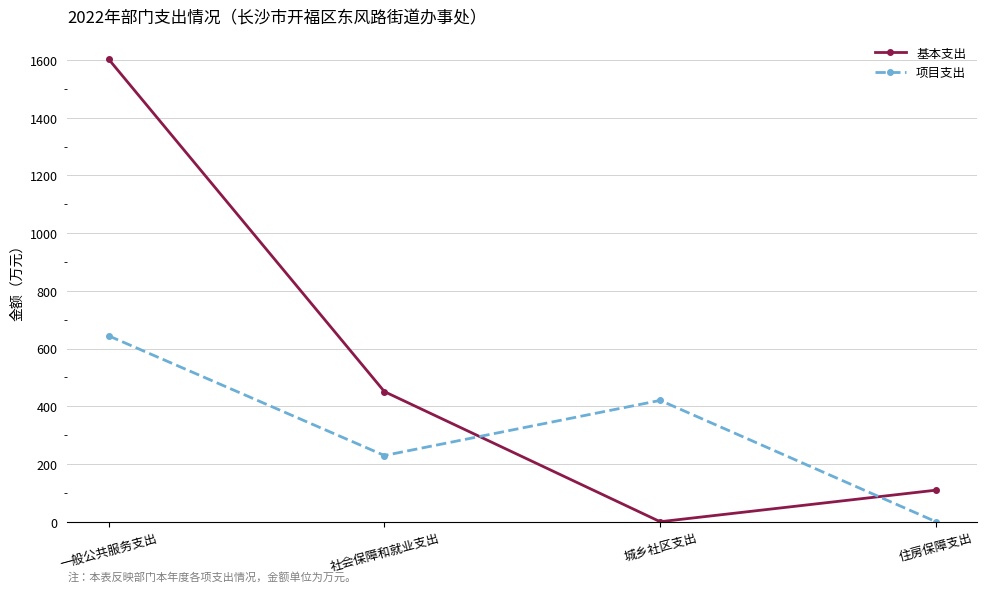

What are all the series names shown in the legend?

基本支出, 项目支出